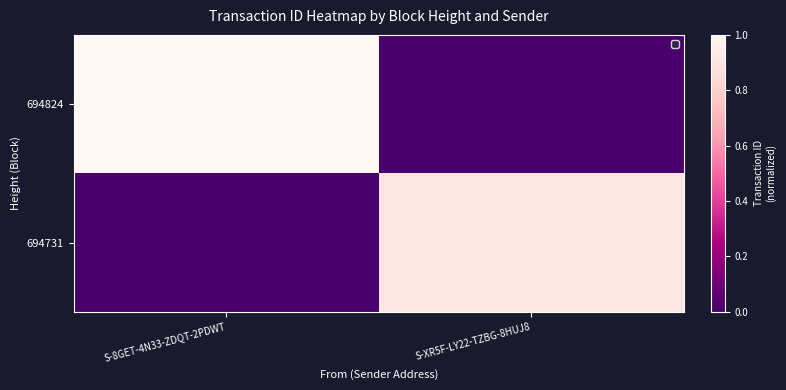

At how many categories does at least one series exceed 0?

2